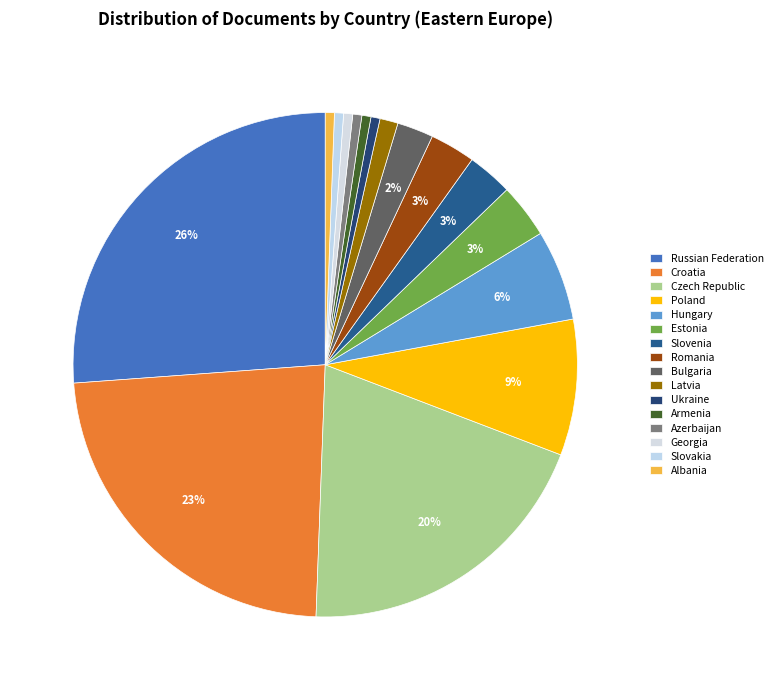

To the nearest percent, what portion does Croatia represent?

23%